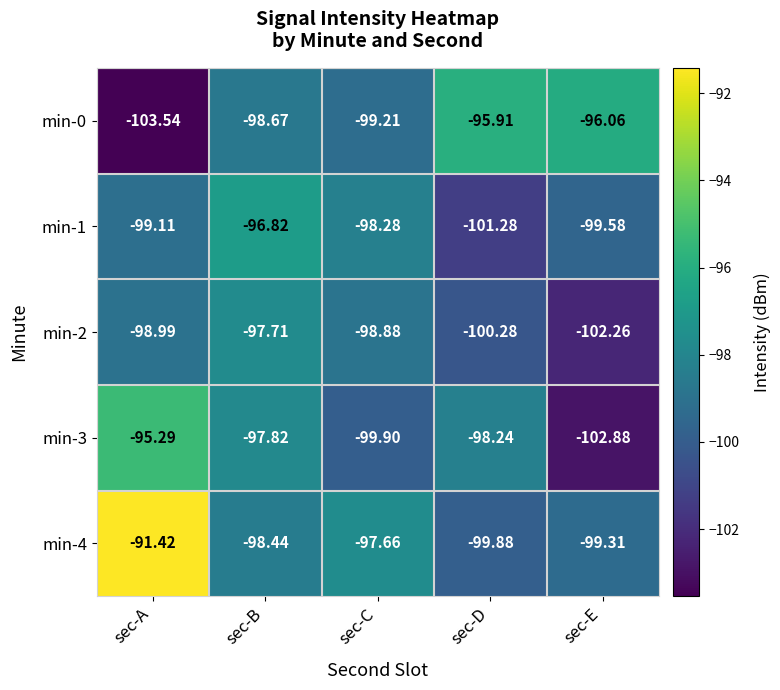

At which category is the sum across all series the highest?

sec-A